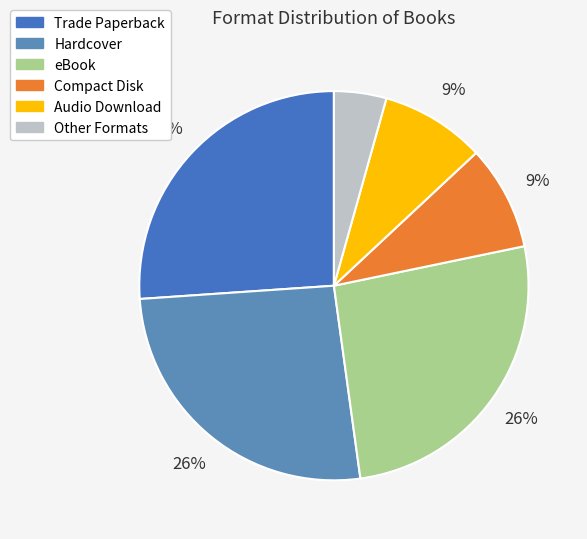

Does any single category account for the majority?

No